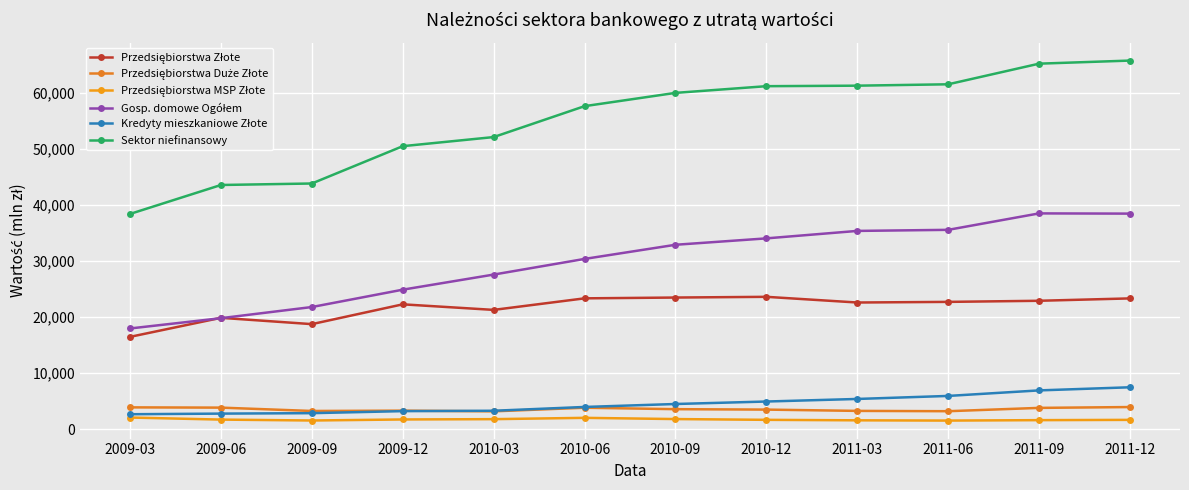

What is the difference between the highest and lowest values at 2011-12?

64101